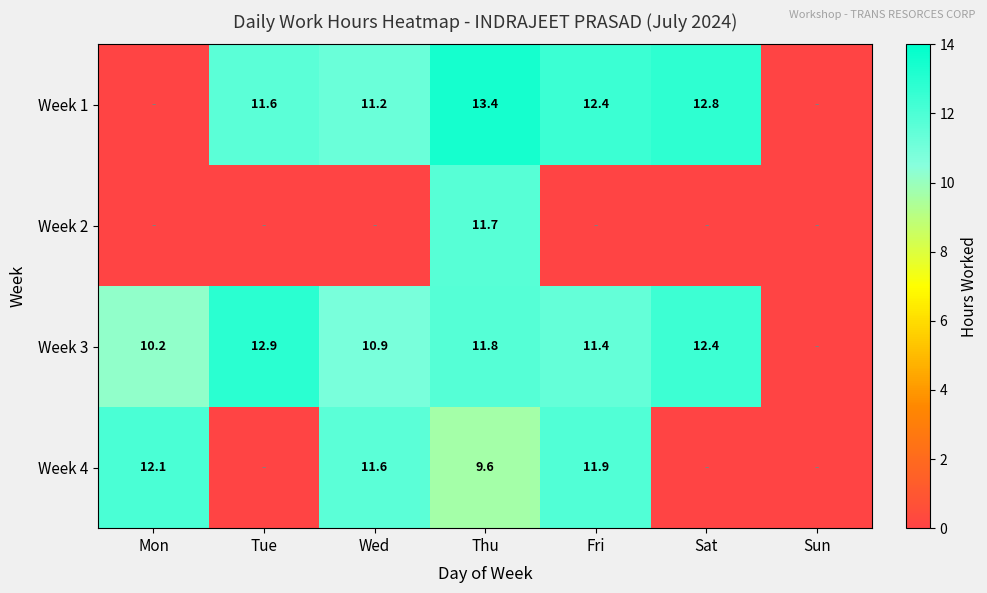

The Week 2 series shows 21.1 at Thu. True or false?

False